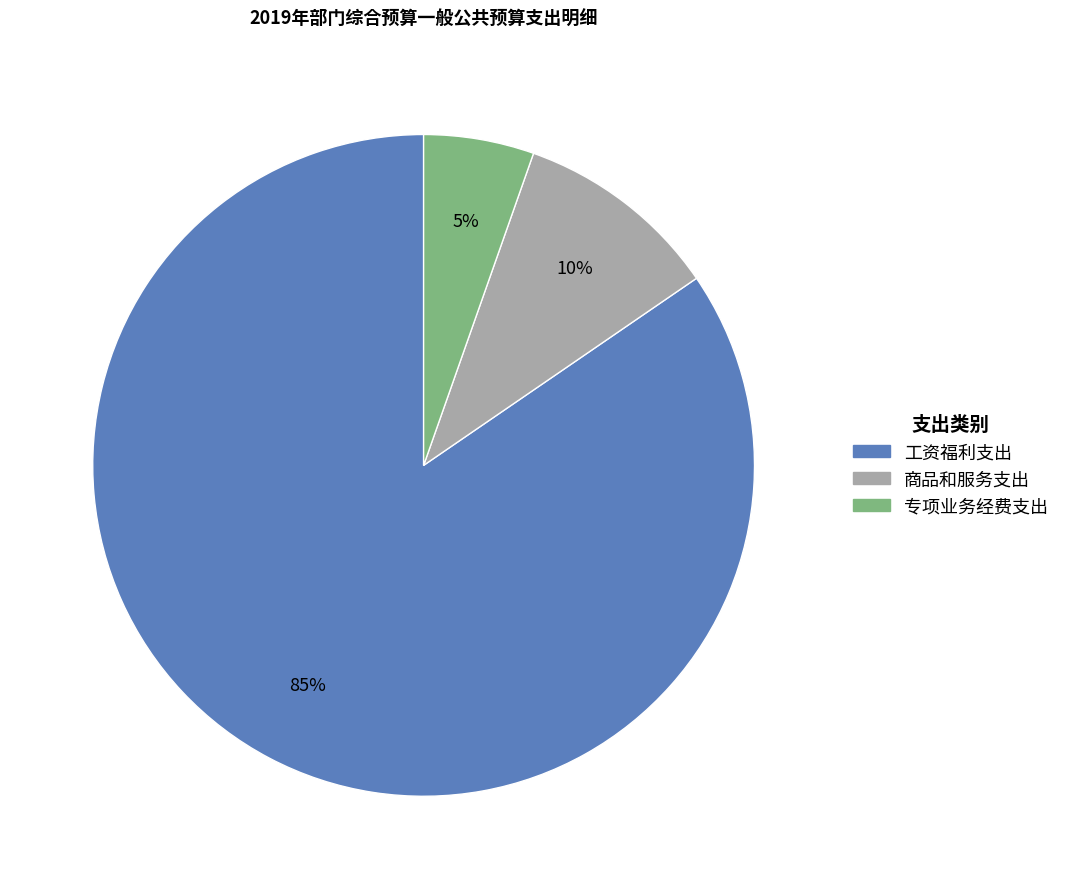

Which category accounts for the majority?

工资福利支出